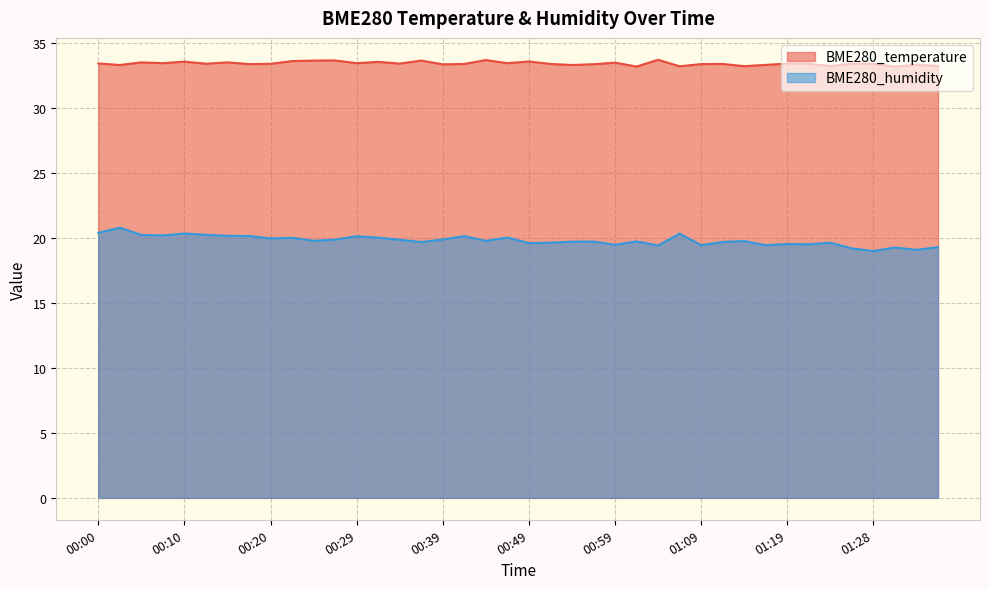

At which label is BME280_temperature closest to 33?

01:31